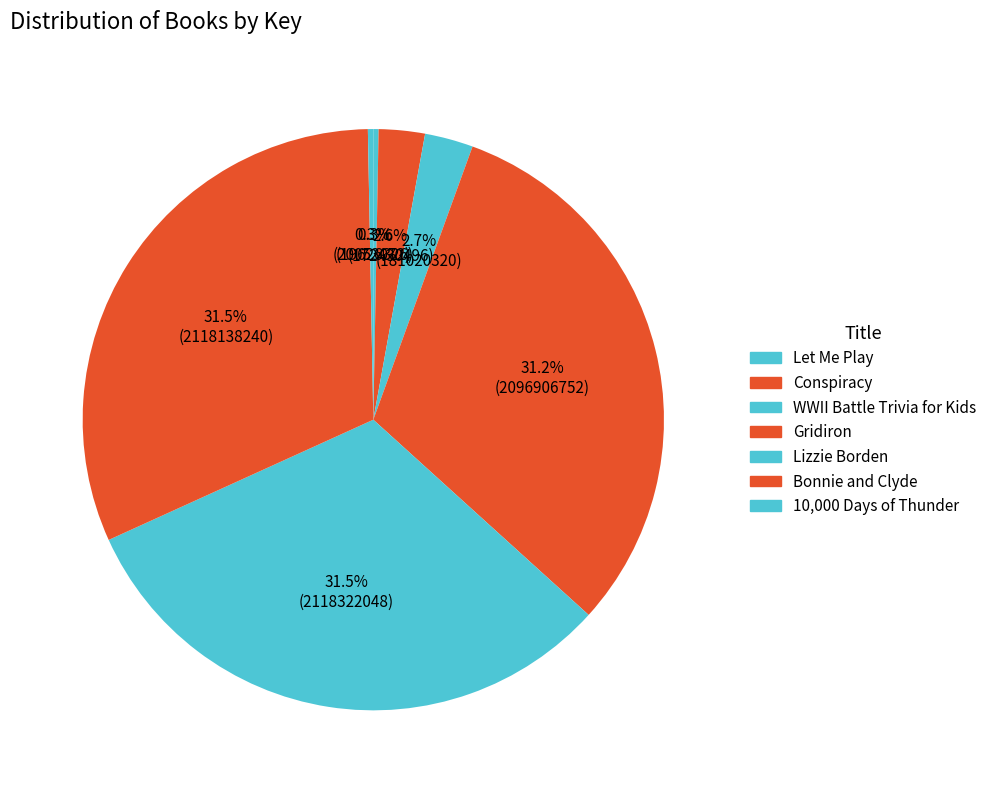

Which category has the smallest portion of the pie?

Let Me Play